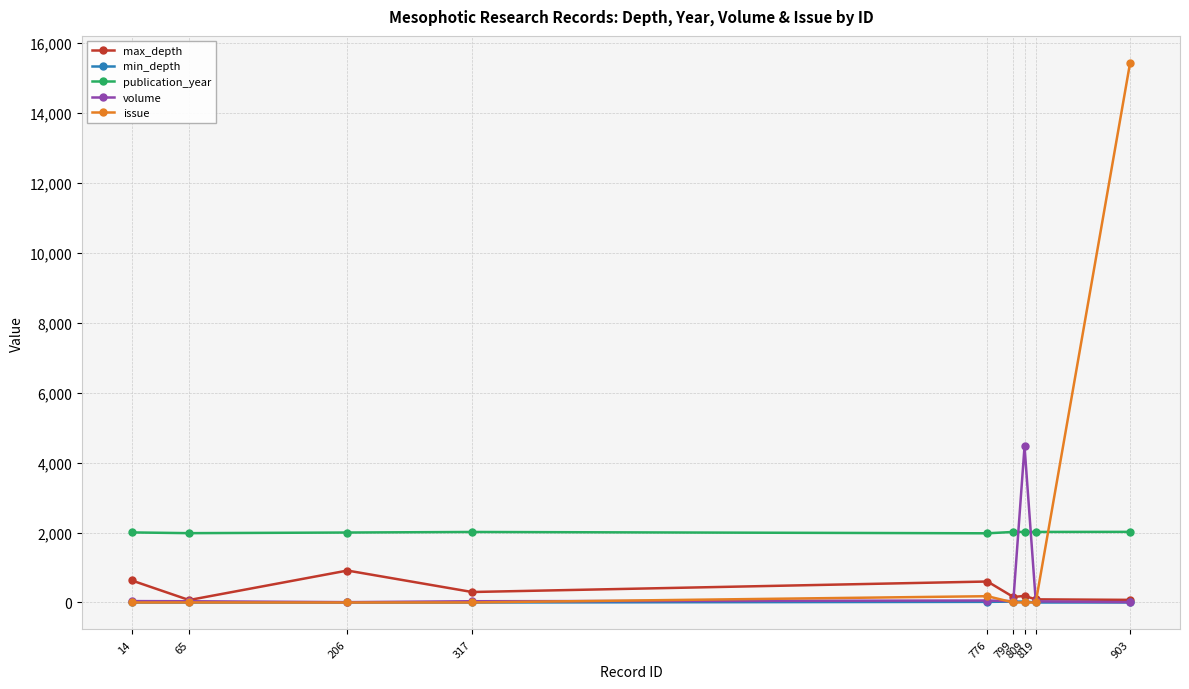

True or false: publication_year and min_depth cross at least once.

False